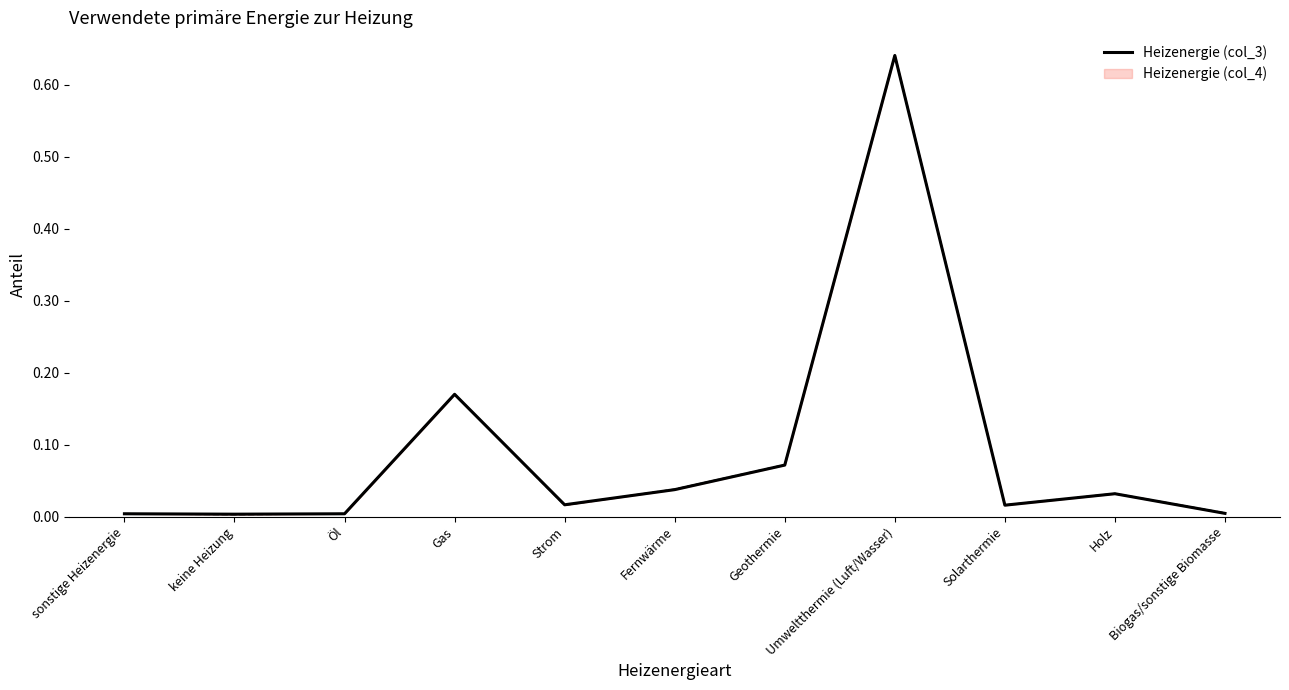

Is this an area chart (filled region under the line)?

No